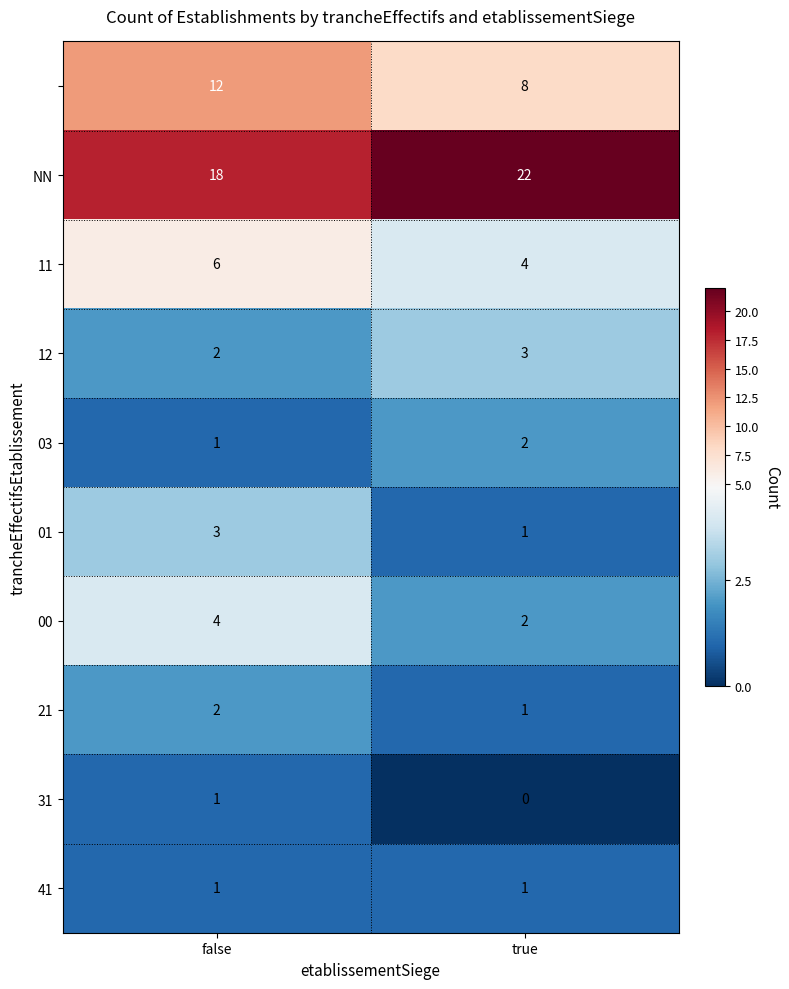

What is the spread (max minus min) of values at true?

22